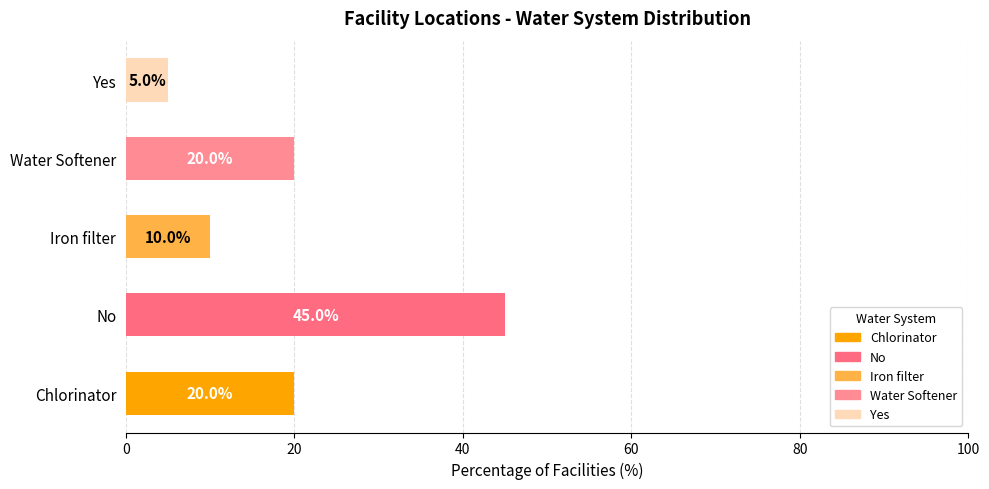

The value at Chlorinator is 20. True or false?

True